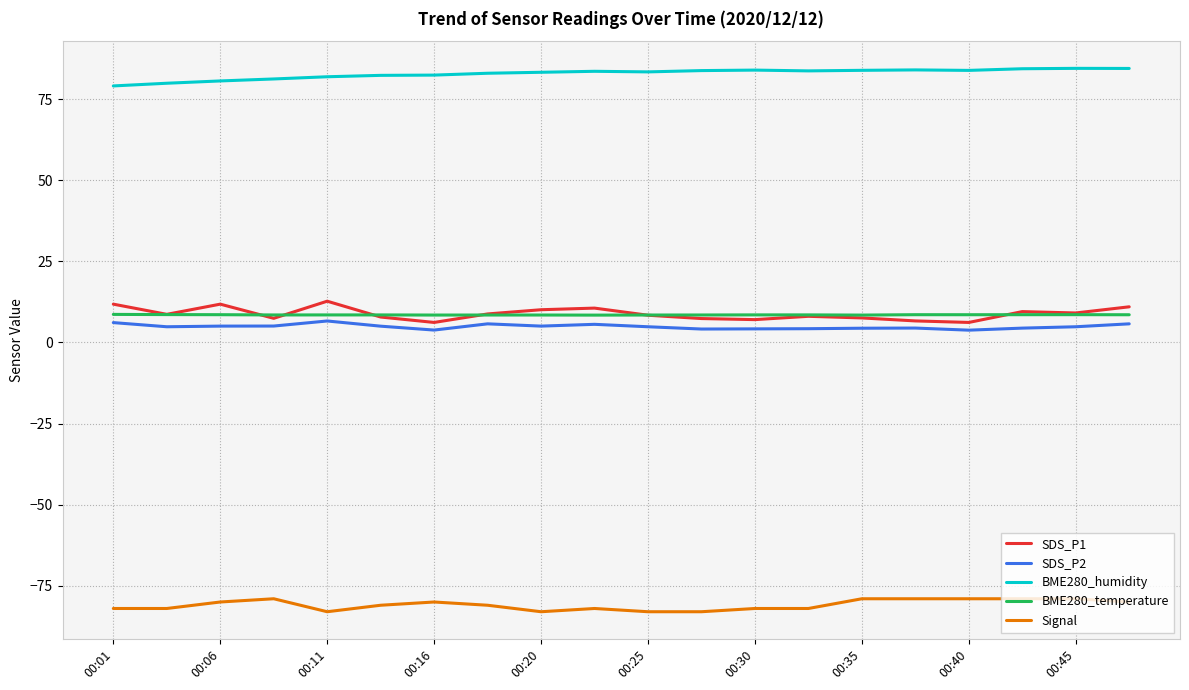

How many lines are shown in the chart?

5